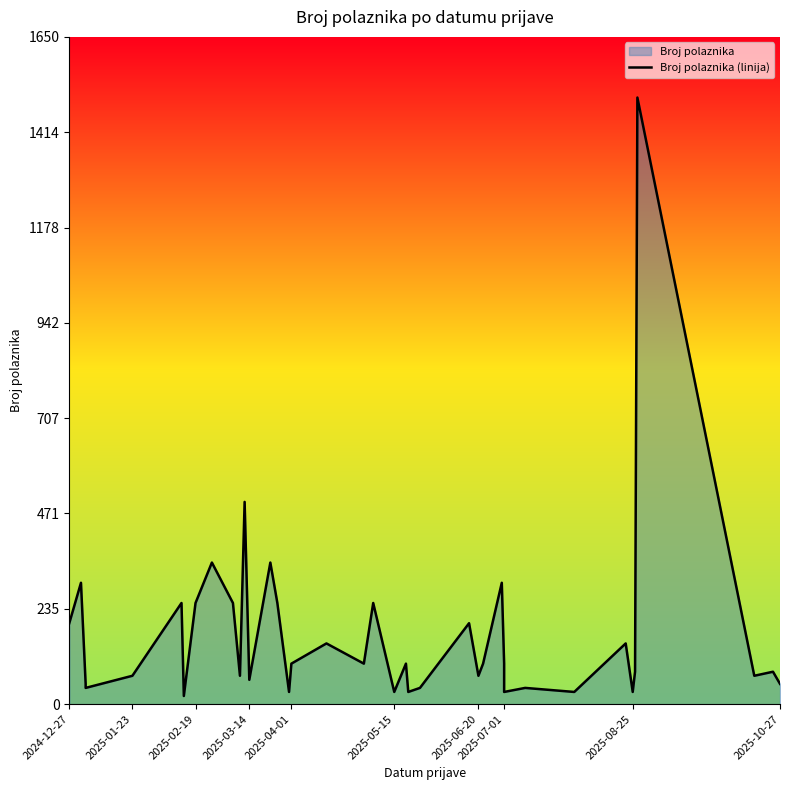

Reading right to left, transcribe all the data shown in this chart.

50	80	70	1500	80	30	150	30	40	30	100	300	100	70	200	40	30	100	30	250	100	150	100	30	250	350	60	500	70	250	350	250	20	20	250	70	40	50	300	200